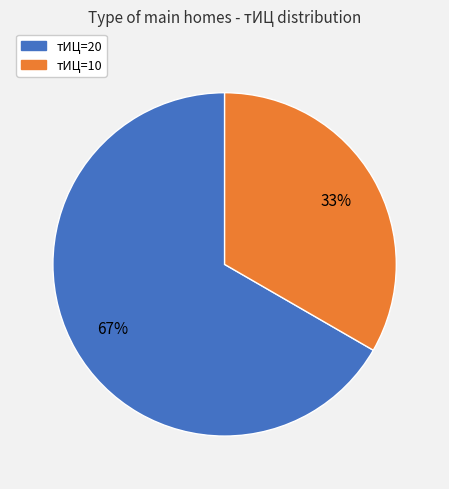

Is it true that тИЦ=10 is 33% of the pie?

True